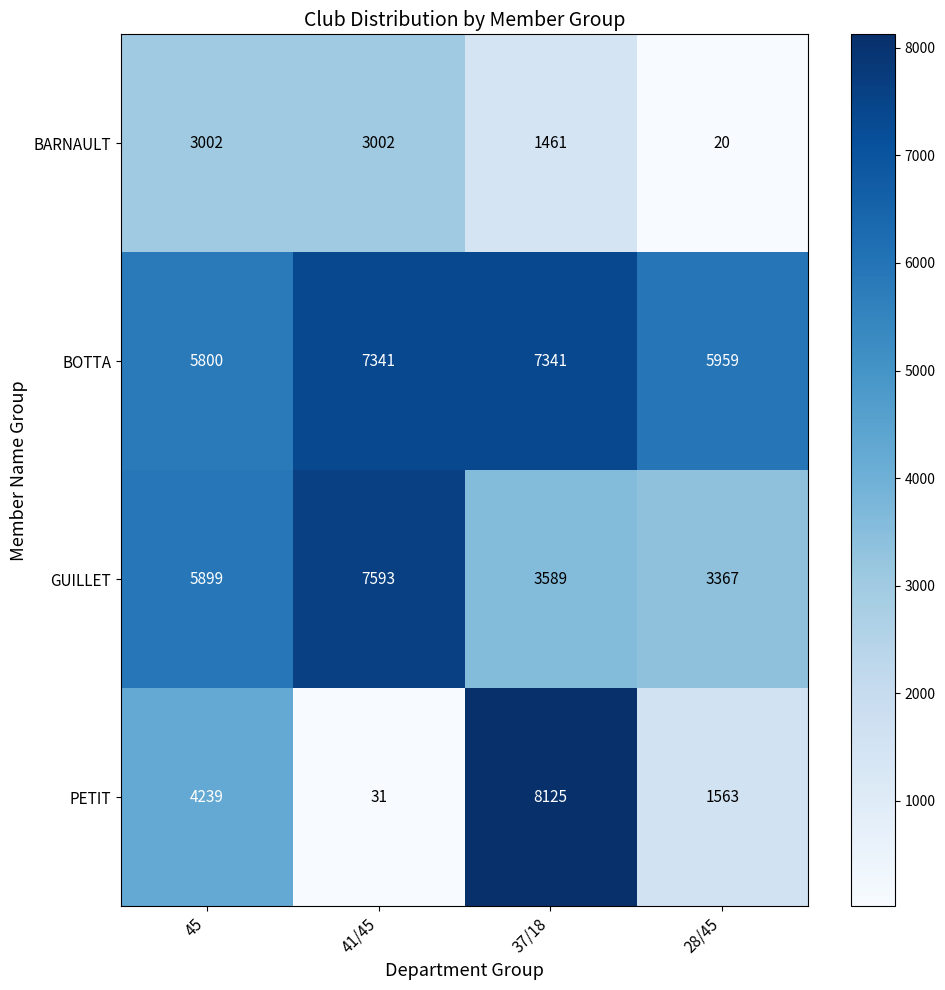

How many series are shown in this chart?

4